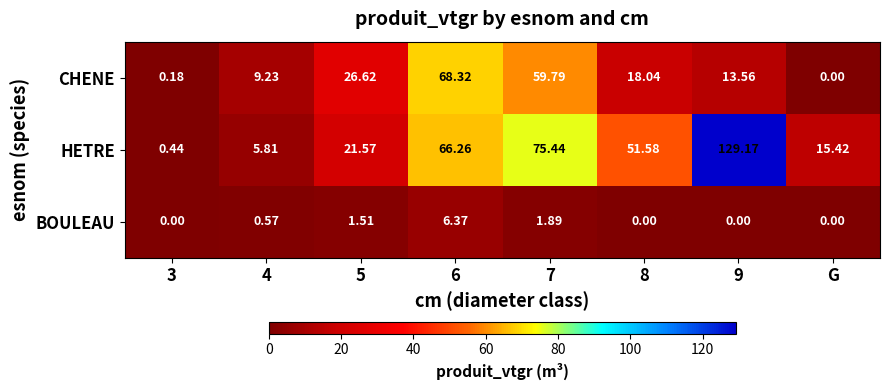

Which series has the largest range (max minus min)?

HETRE